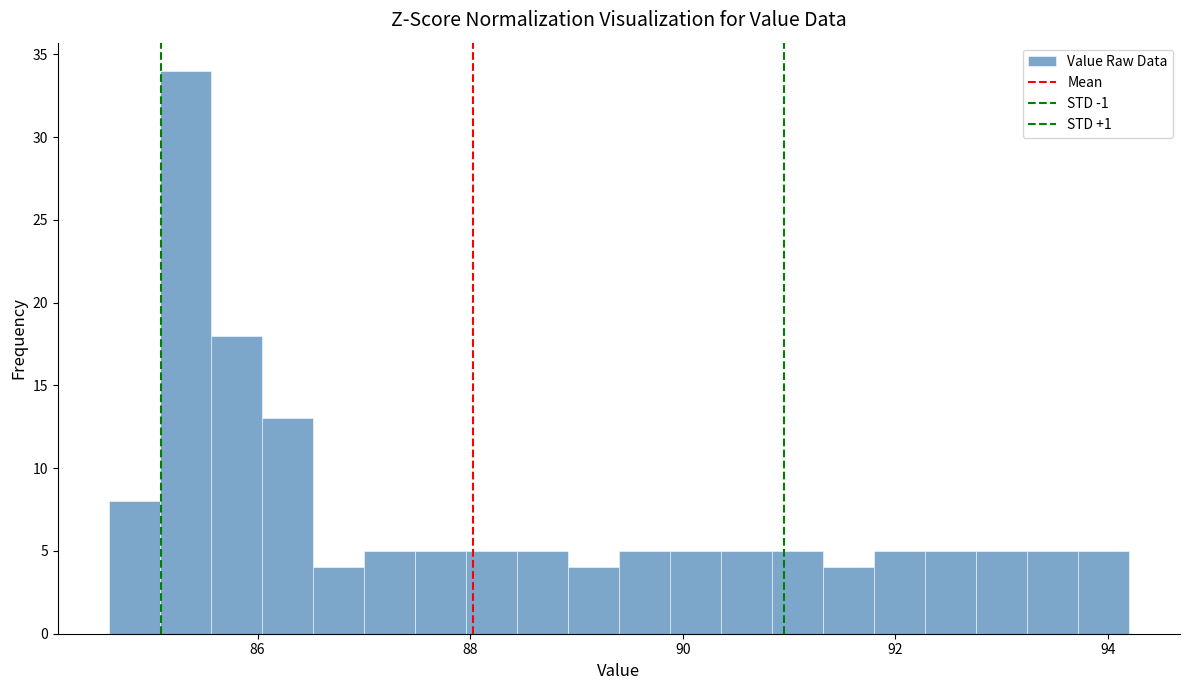

Read against the x-axis, roughly where is the centre of the tallest bar?

85.4